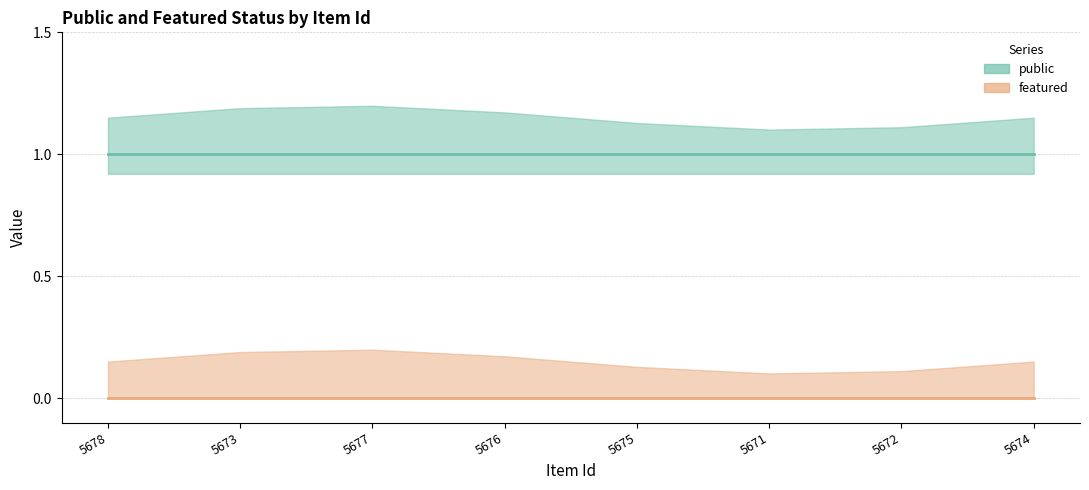

What is the value of the public point at the 4th from the left?

1